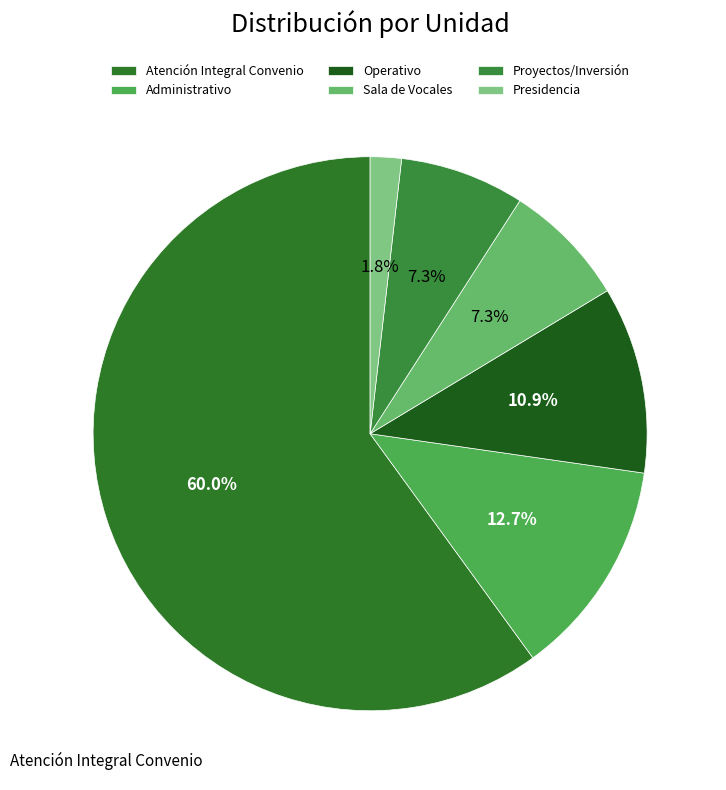

How many segments does this pie chart have?

6